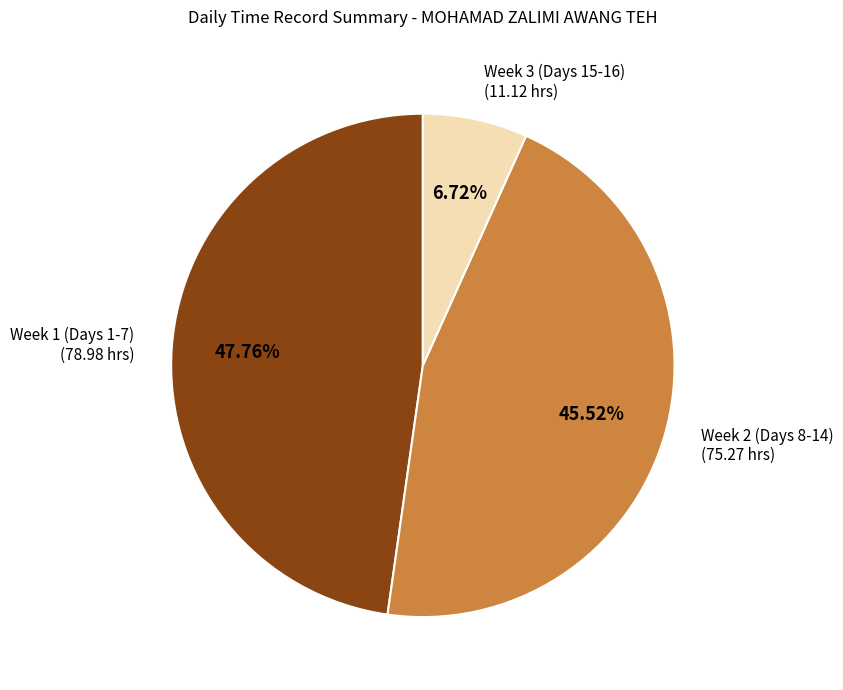

Is there any slice that represents more than half of the pie?

No